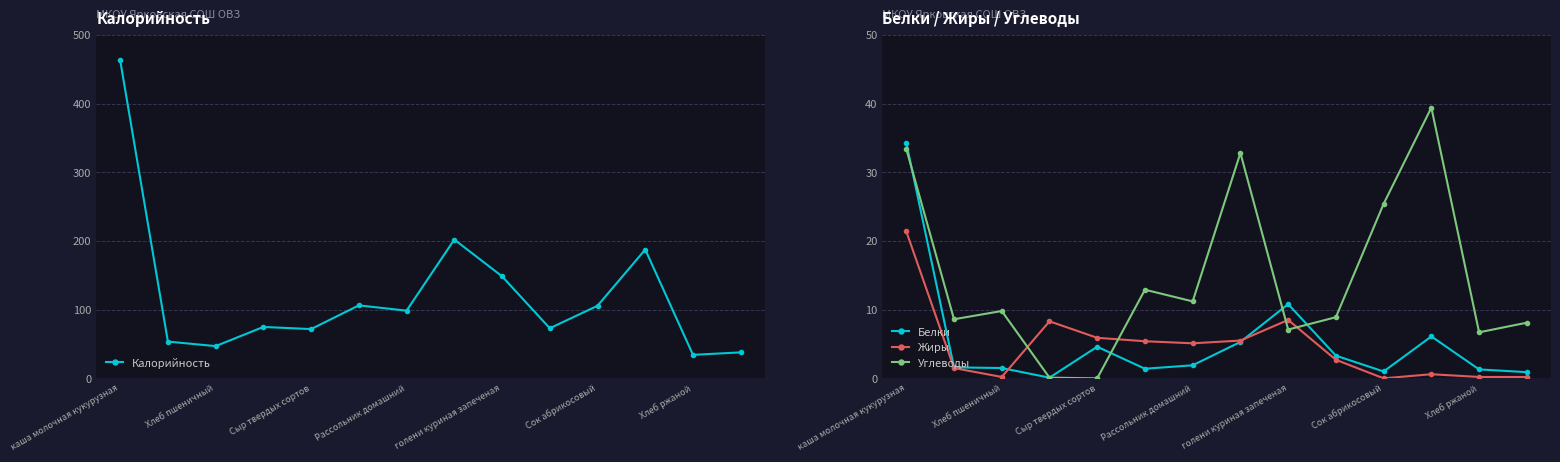

The value of Белки at Сок абрикосовый is 1.0. True or false?

True